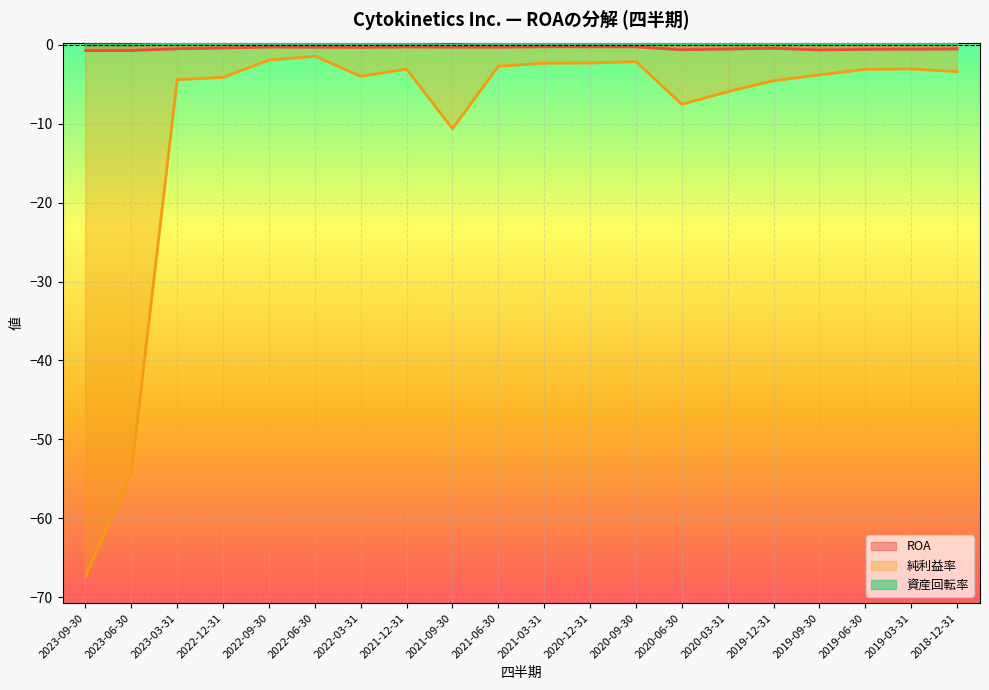

What is the difference between the maximum and minimum values in the 資産回転率 series?

0.2